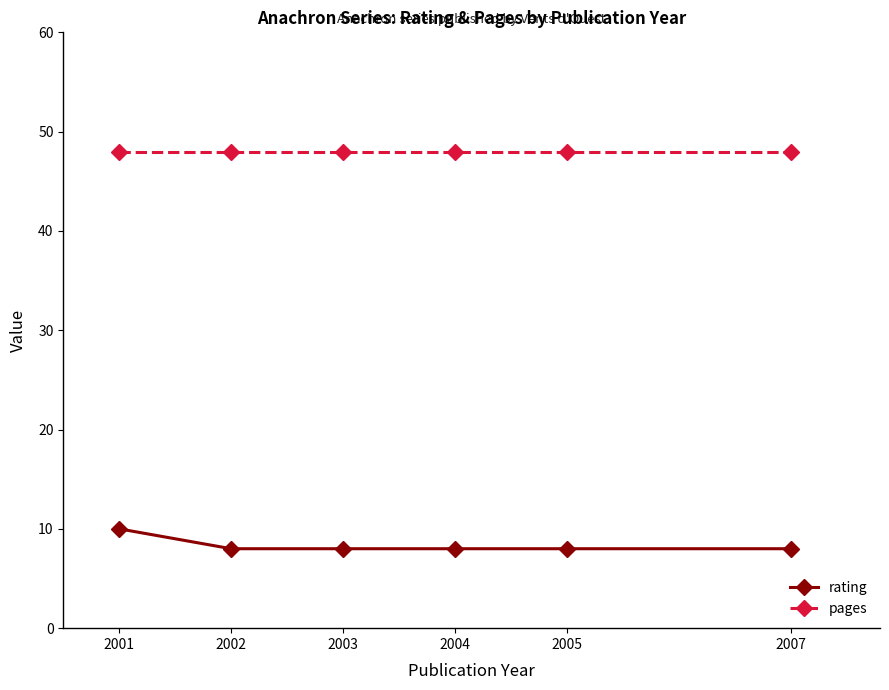

What is the sum of the pages values at 2004 and 2001?

96